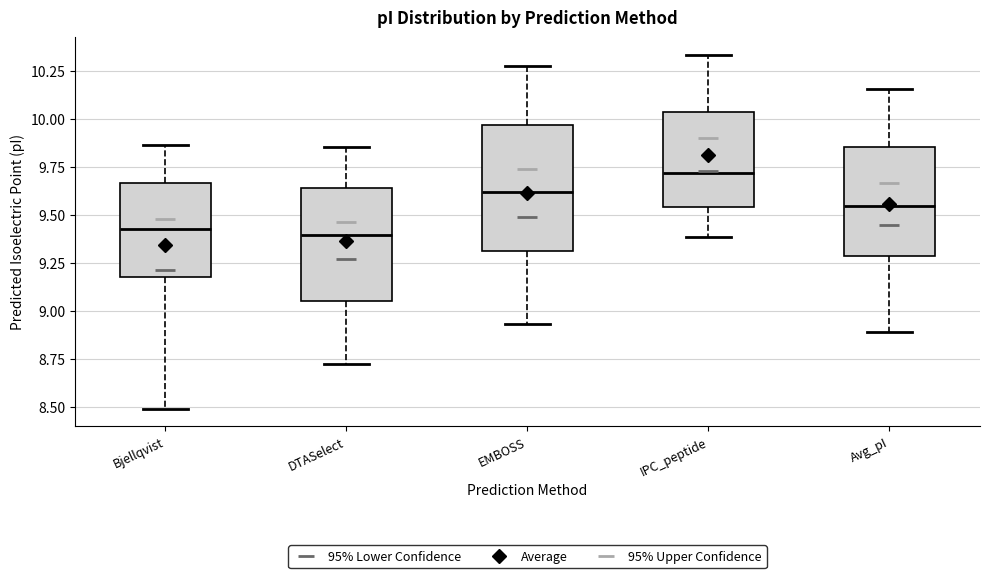

Where is the lower edge of the box for Avg_pI on the y-axis? The values are not printed on the chart, so give them approximately, as read against the axis.

9.30